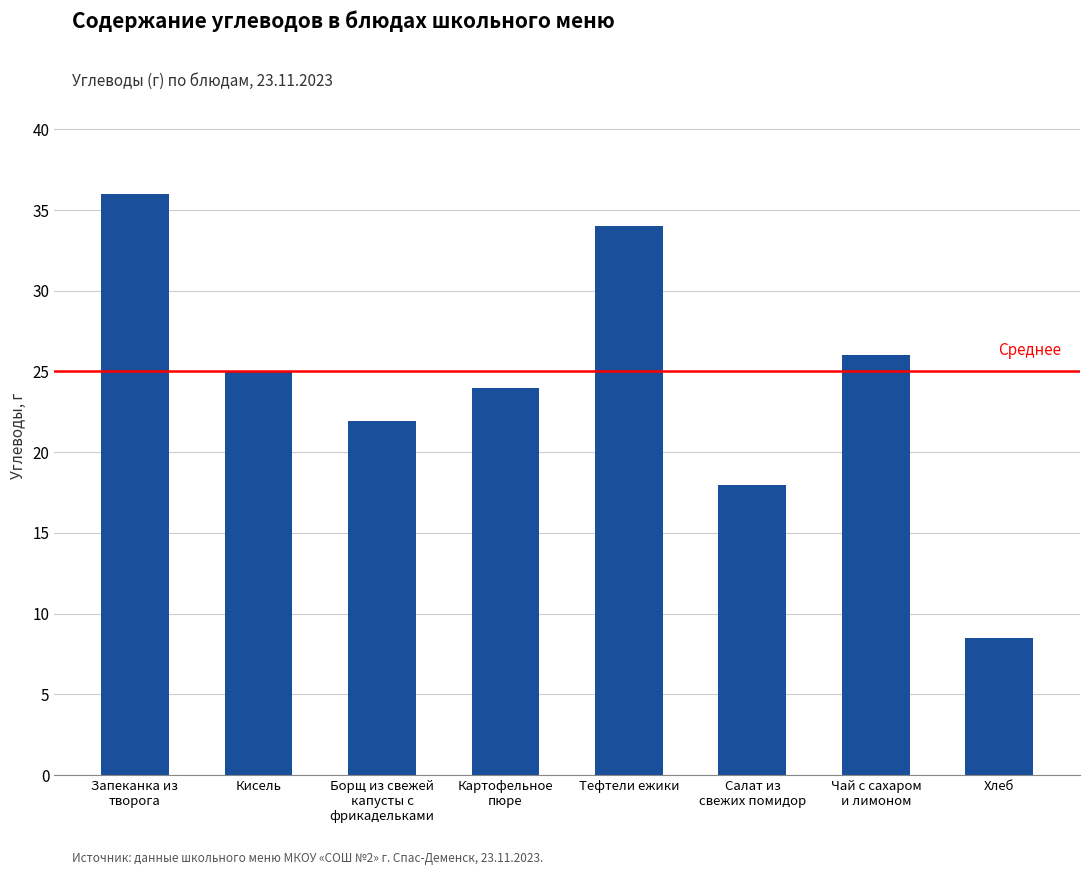

Between Тефтели ежики and Хлеб, which is larger?

Тефтели ежики